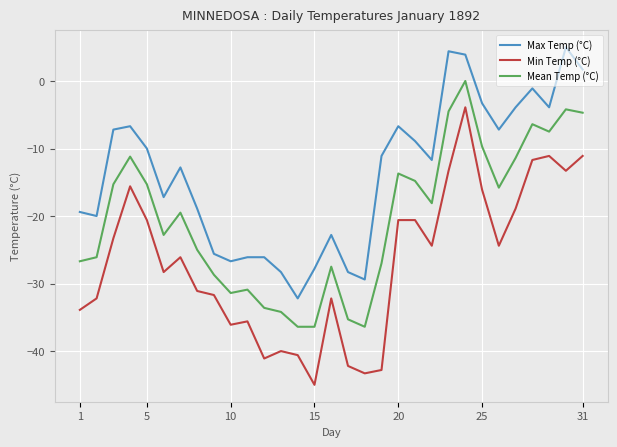

Which series has the largest total across all categories?

Max Temp (°C)